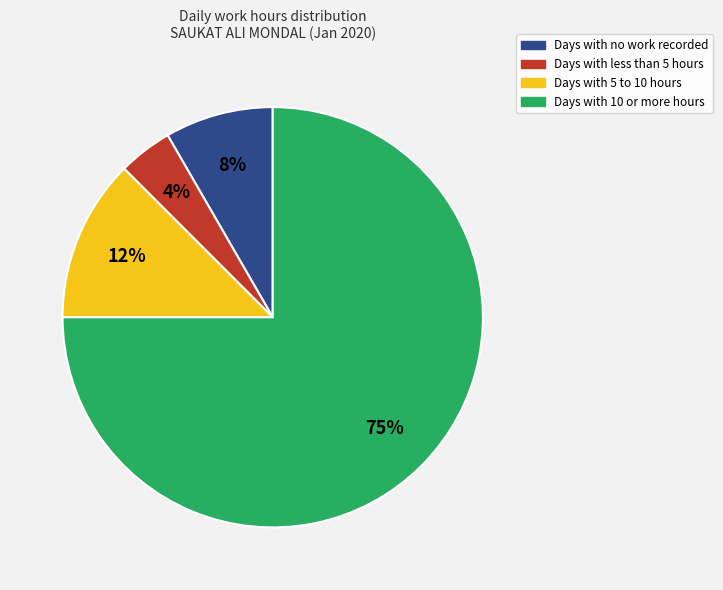

Is the sum of Days with 5 to 10 hours and Days with no work recorded greater than half?

No